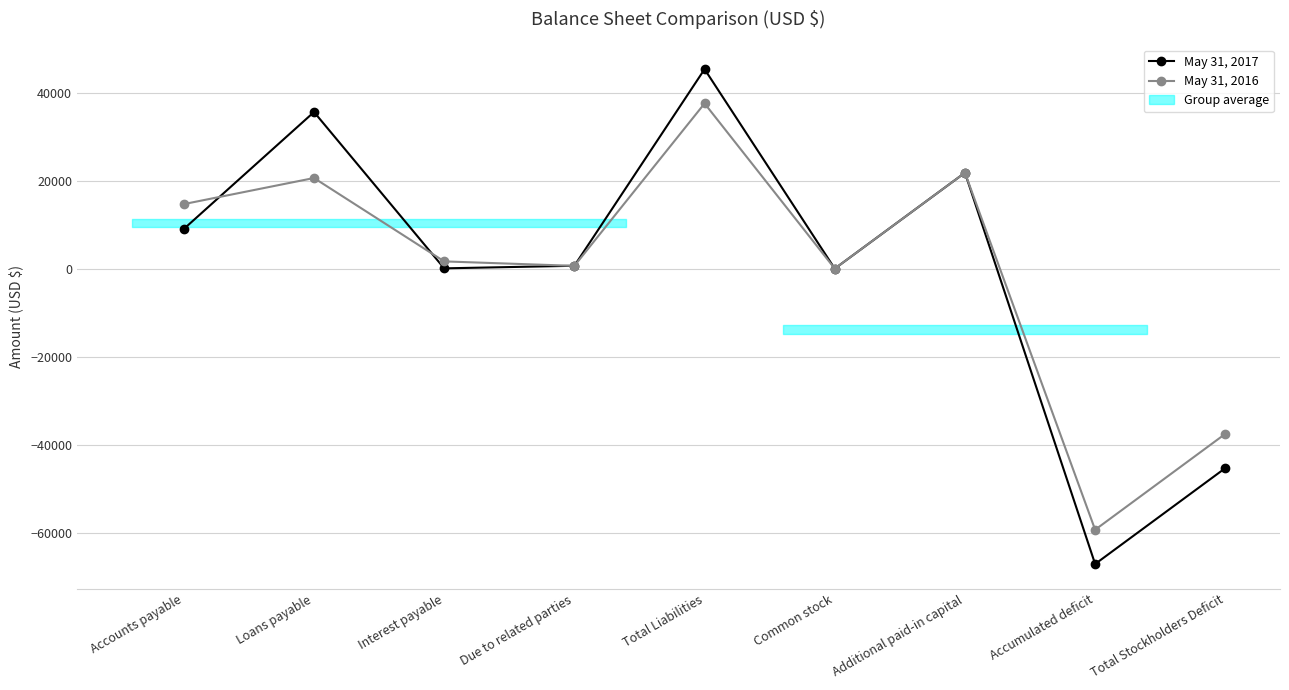

Reading right to left, transcribe all the data shown in this chart.

May 31, 2017: -45335	-67135	21797	3	45335	652	67	35600	9016
May 31, 2016: -37549	-59349	21797	3	37549	632	1647	20600	14670